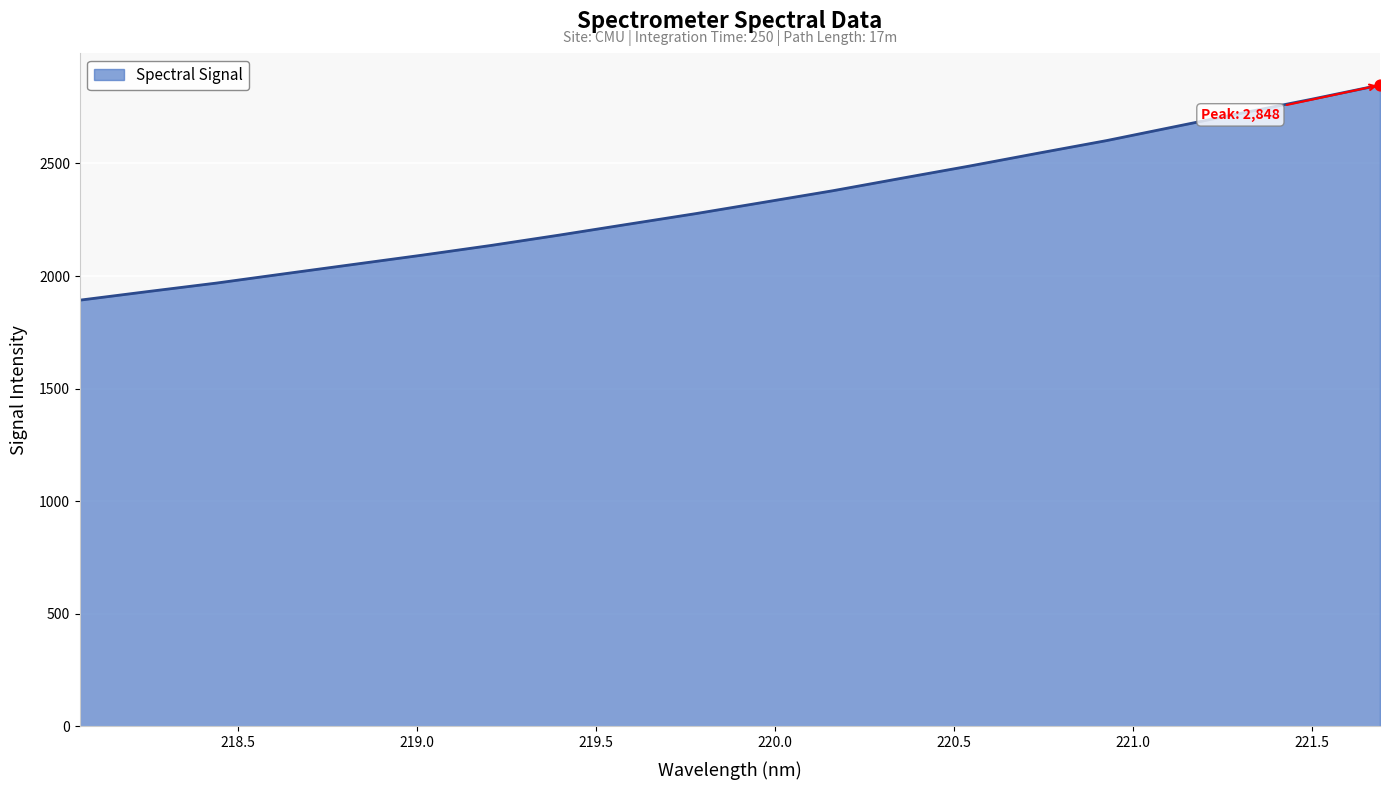

What is the maximum value shown in the chart?

2847.8